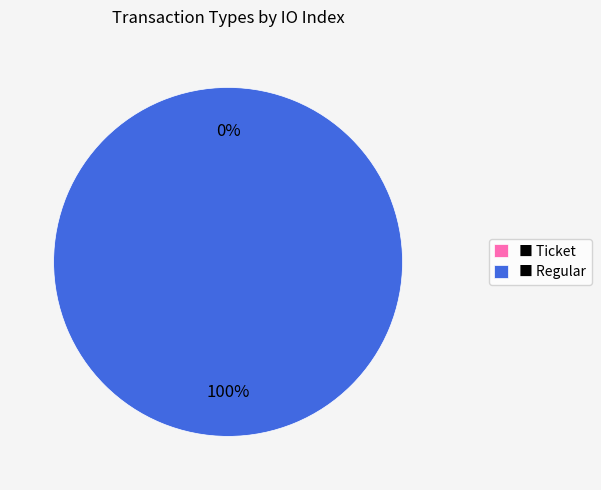

How many slices are in this pie chart?

2